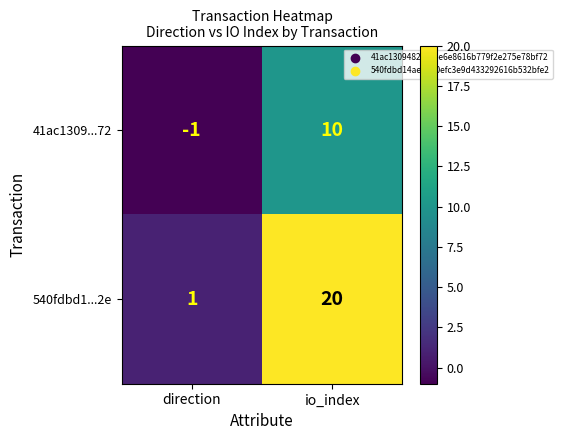

True or false: 41ac1309...72 has a value of -1 at direction.

True